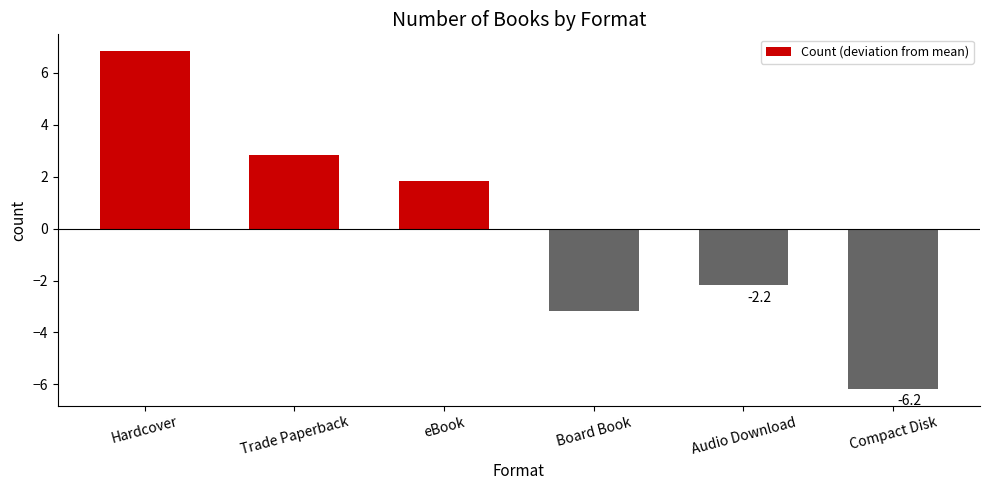

Rank the categories by value from highest to lowest.

Hardcover, Trade Paperback, eBook, Audio Download, Board Book, Compact Disk